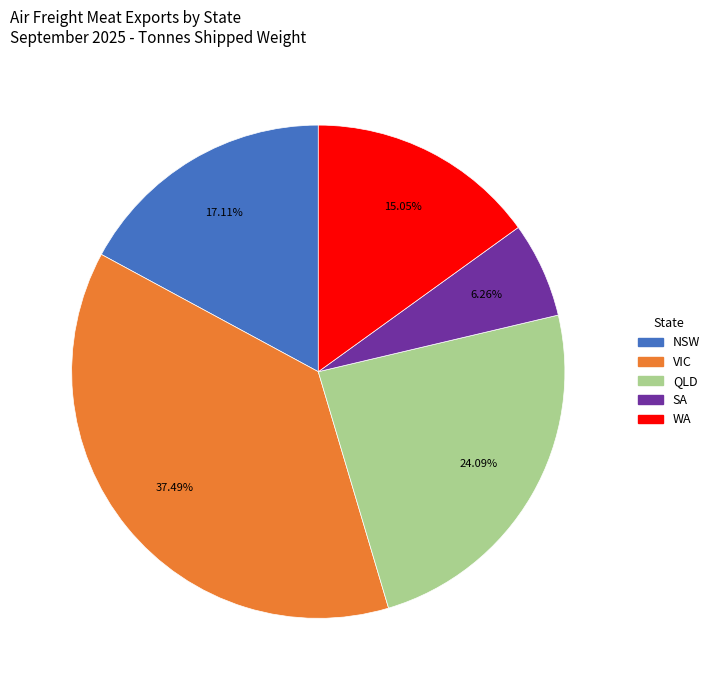

To the nearest percent, what portion does QLD represent?

24%